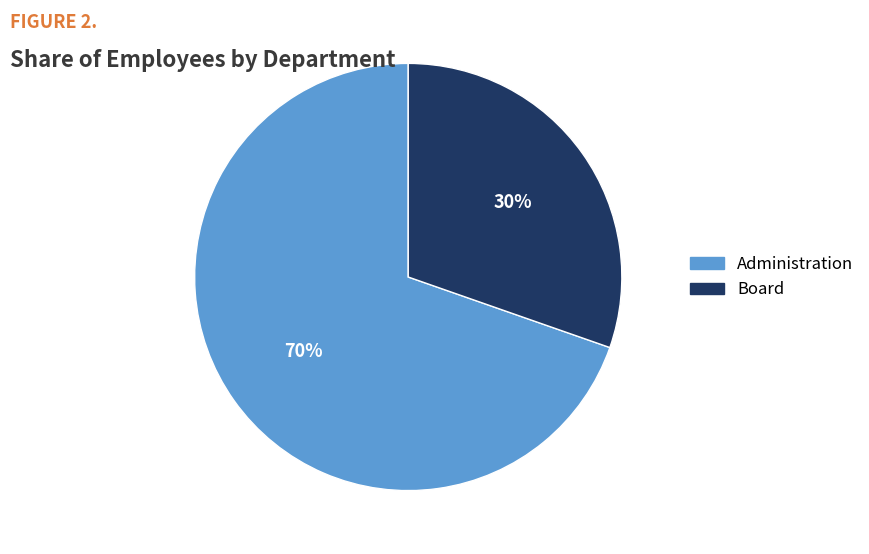

Count the number of slices in the pie.

2